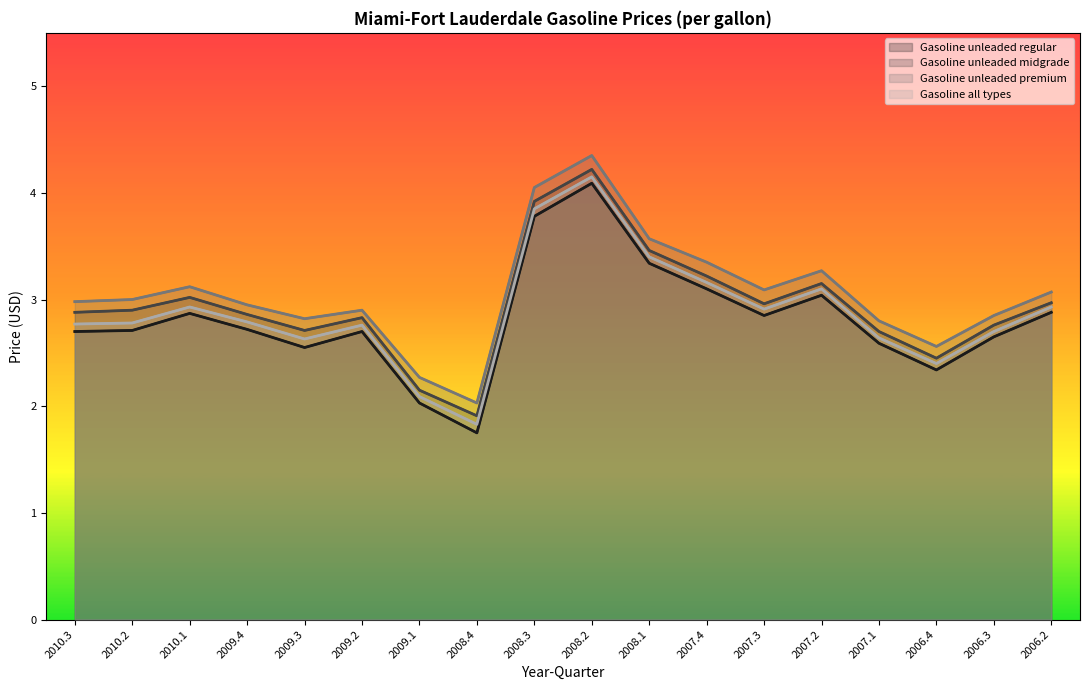

What is the label of the 1st point from the left?

2010.3